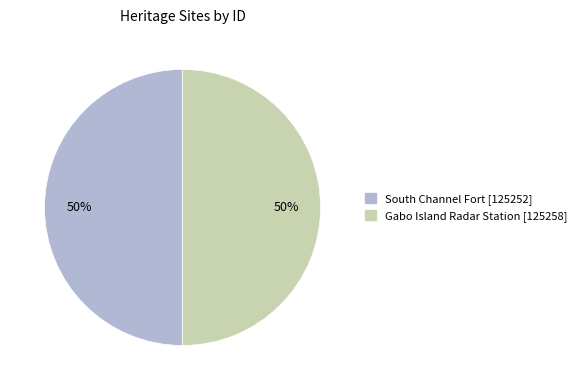

To the nearest percent, what is the combined percentage of South Channel Fort and Gabo Island Radar Station?

100%